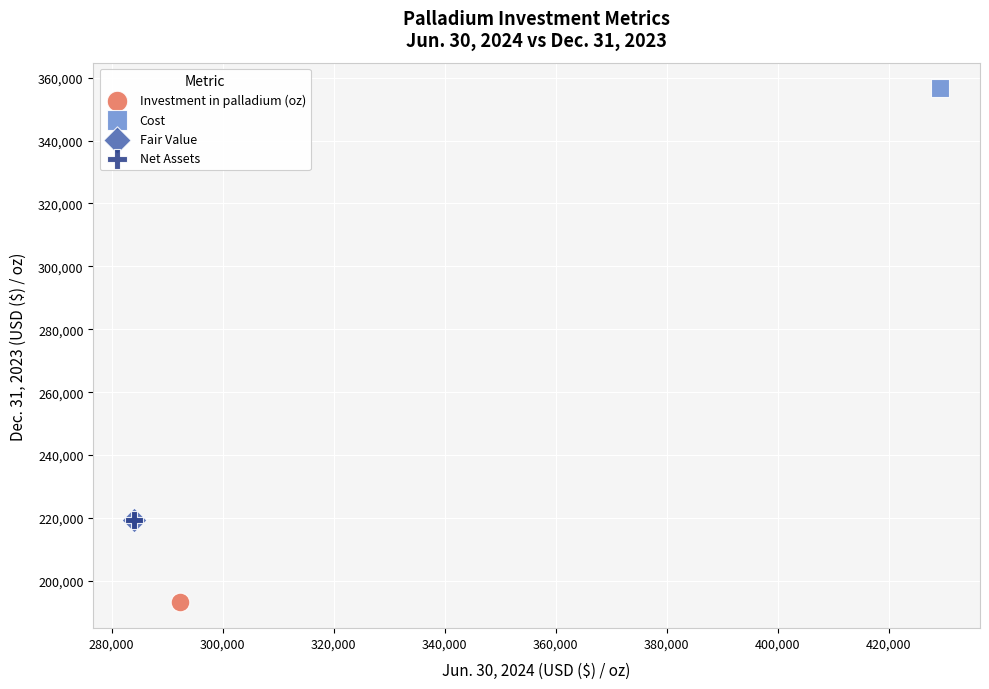

Which series reaches the maximum Y coordinate?

Cost